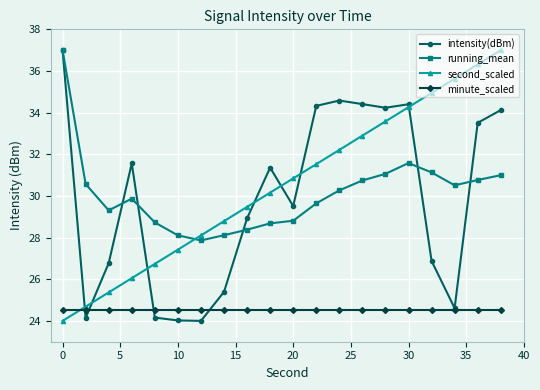

Count the number of data series in this chart.

4